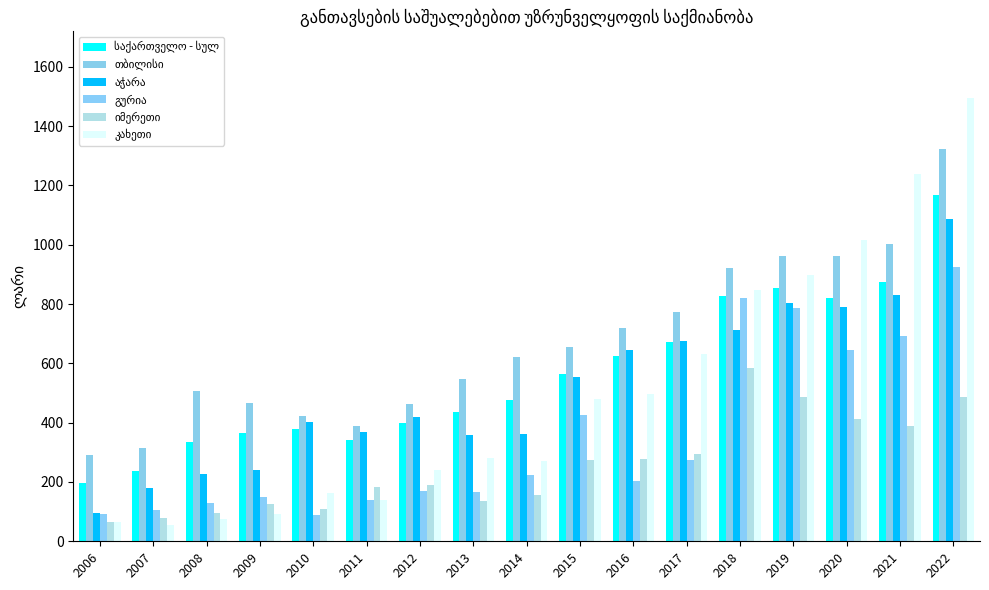

Rank the series by their maximum value, from lowest to highest.

იმერეთი, გურია, აჭარა, საქართველო - სულ, თბილისი, კახეთი